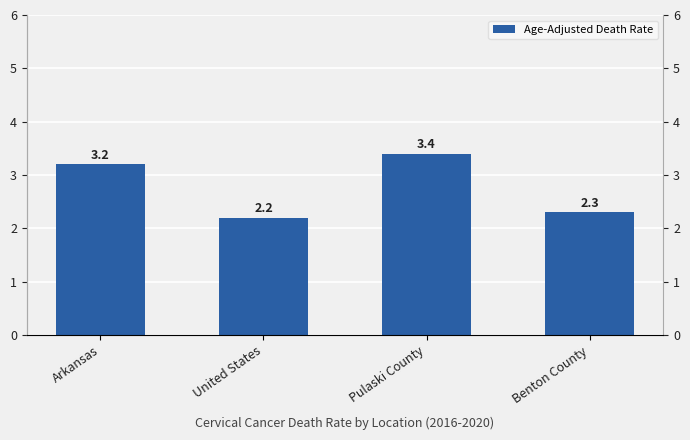

What is the label of the 1st bar from the left?

Arkansas